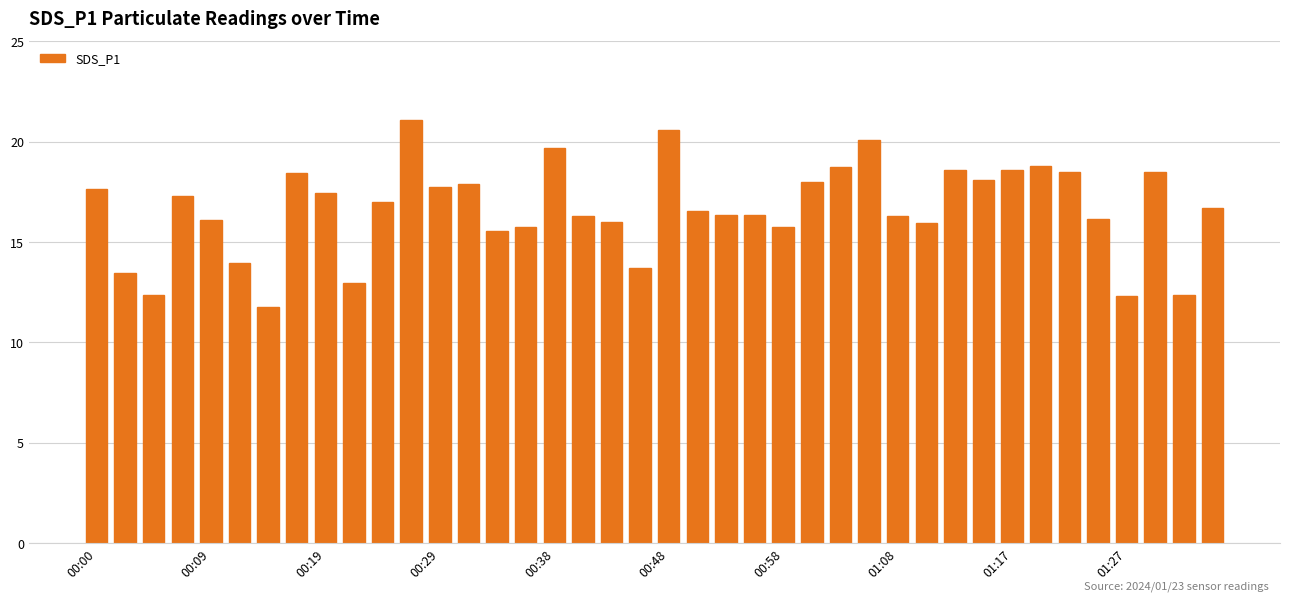

What is the average value?

16.6